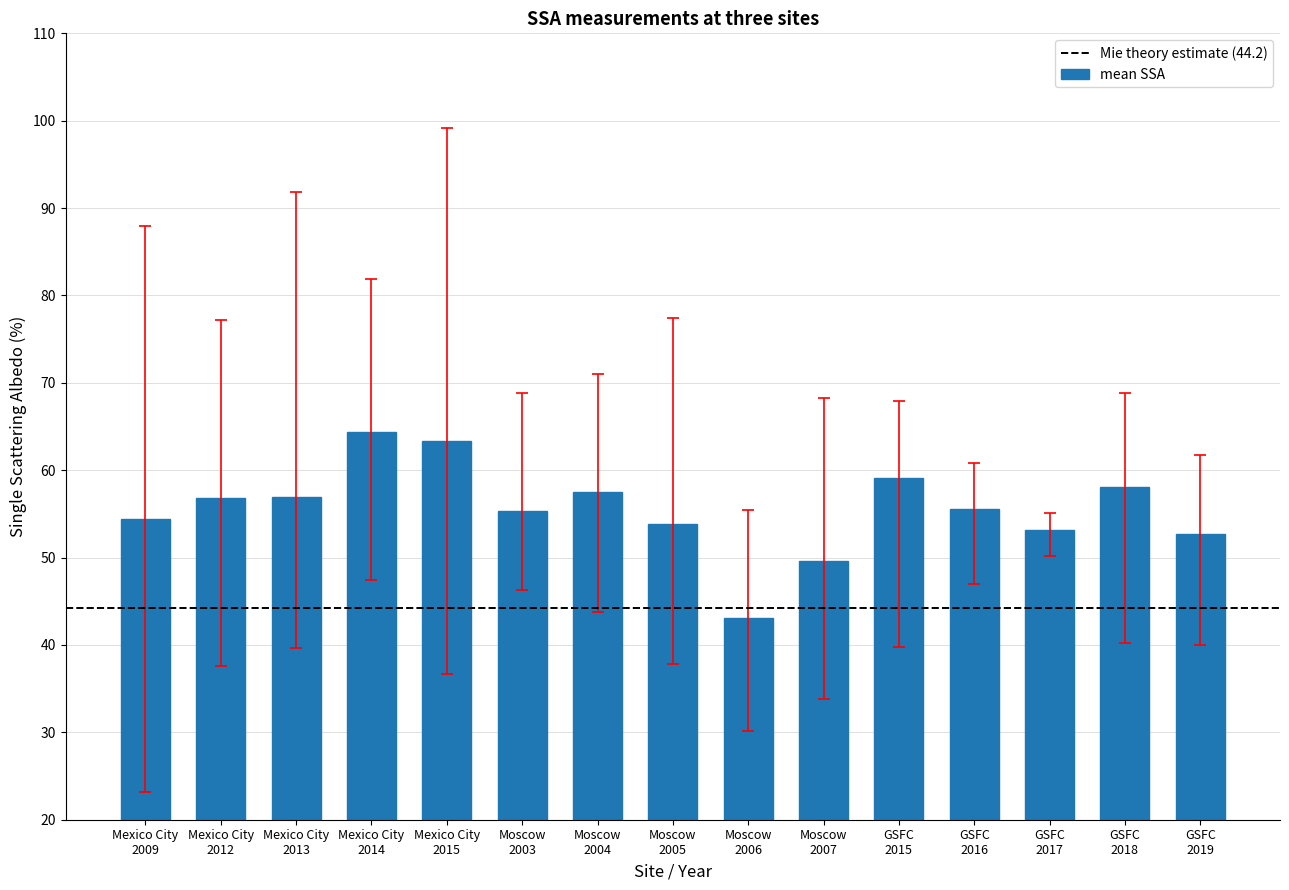

What is the sum of all values?

833.9